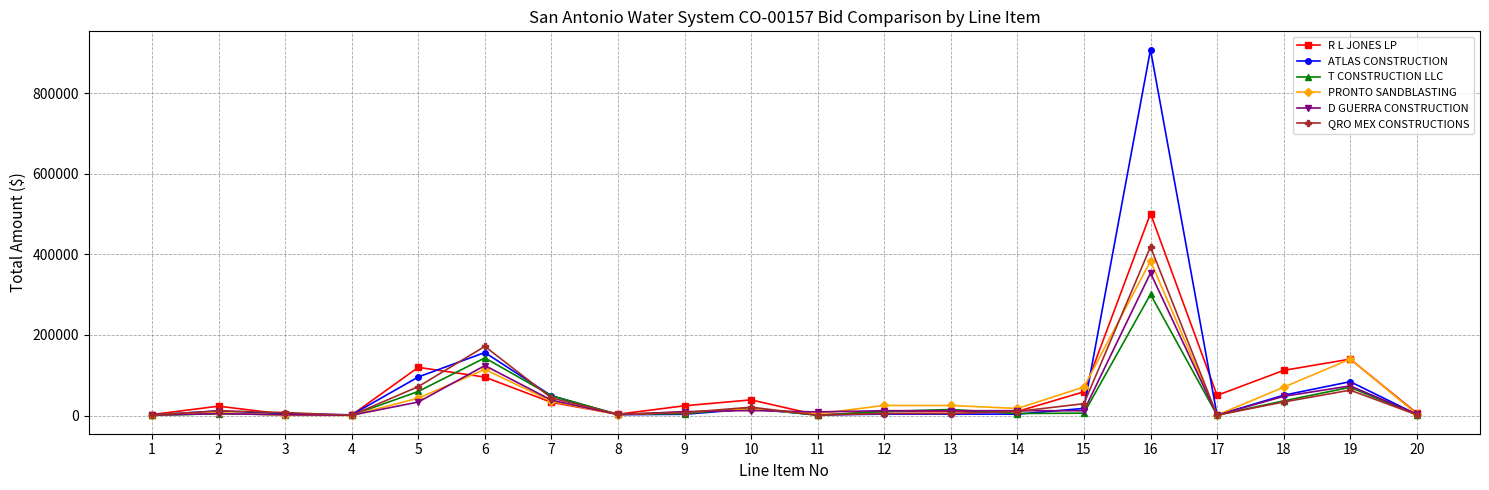

What is the difference between the PRONTO SANDBLASTING values at 16 and 1?

382095.0